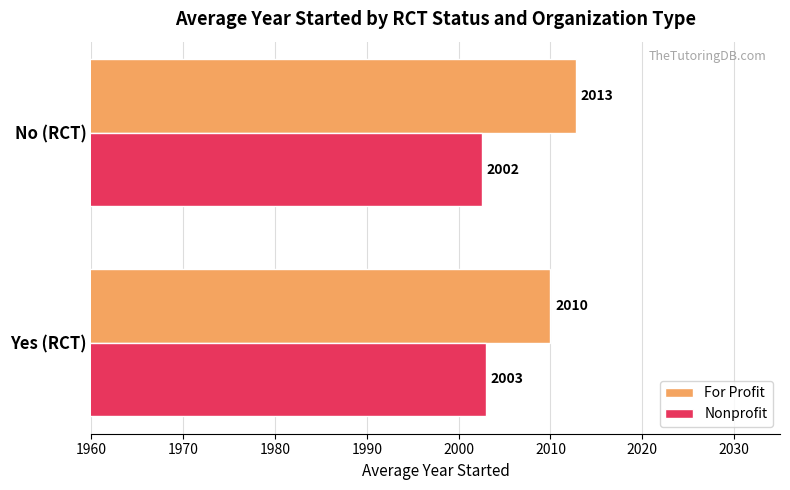

How many values in the Nonprofit series are below 2003?

1